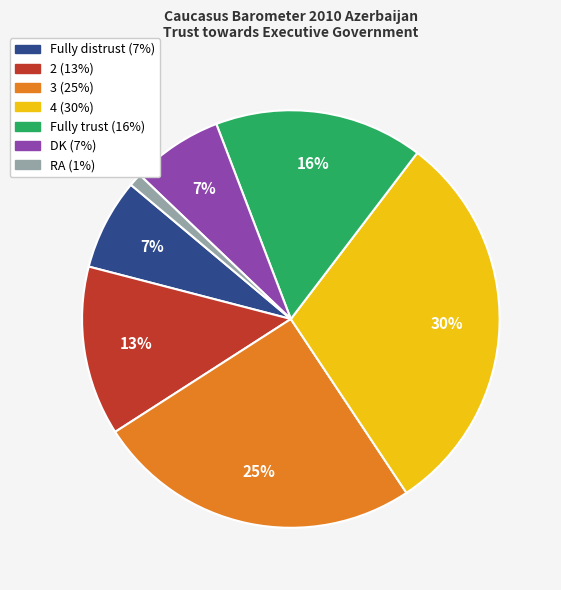

To the nearest percent, what percentage of the pie is Fully trust?

16%